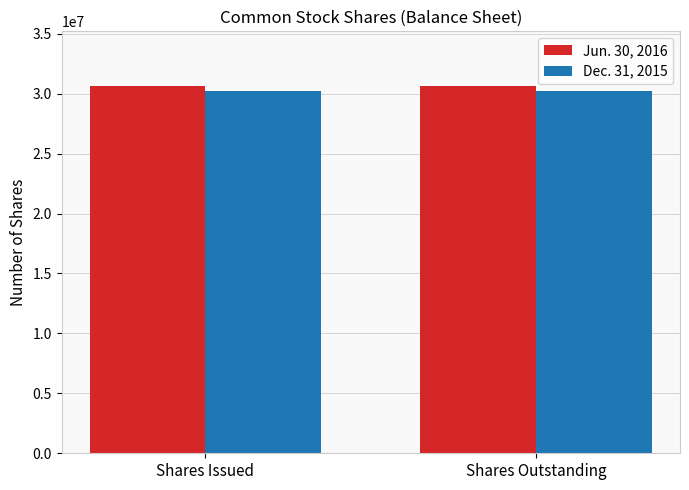

What is the total value across all series at Shares Outstanding?

60868000